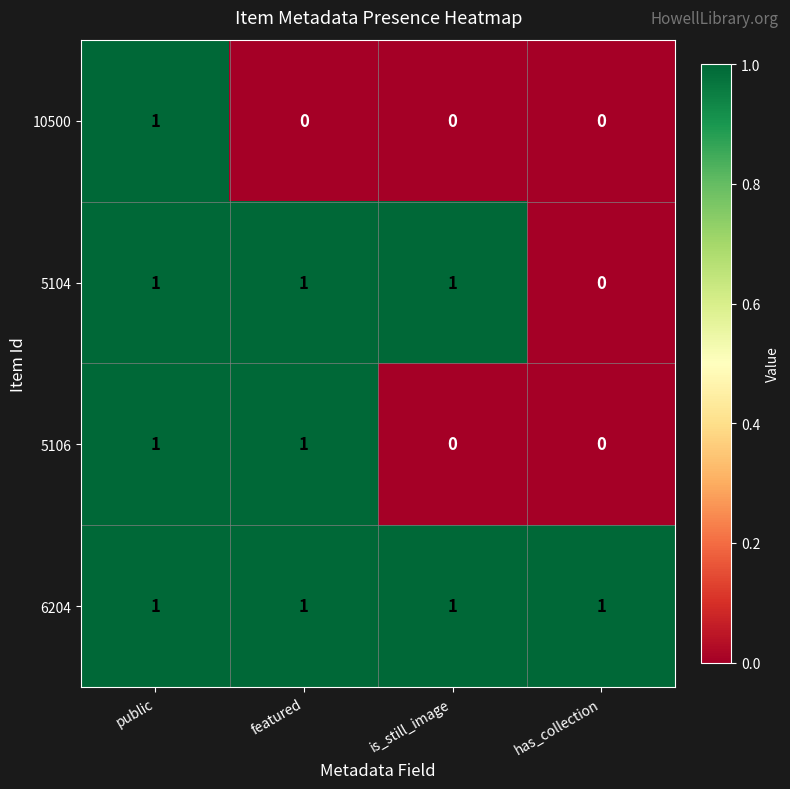

Reading right to left, list all the values displayed in this chart.

10500: has_collection=0	is_still_image=0	featured=0	public=1
5104: has_collection=0	is_still_image=1	featured=1	public=1
5106: has_collection=0	is_still_image=0	featured=1	public=1
6204: has_collection=1	is_still_image=1	featured=1	public=1